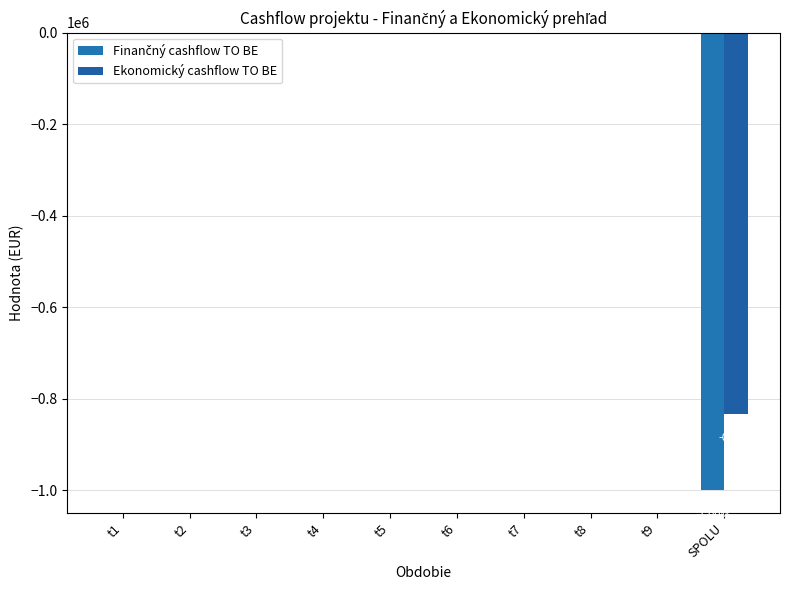

How many series are shown in this chart?

2